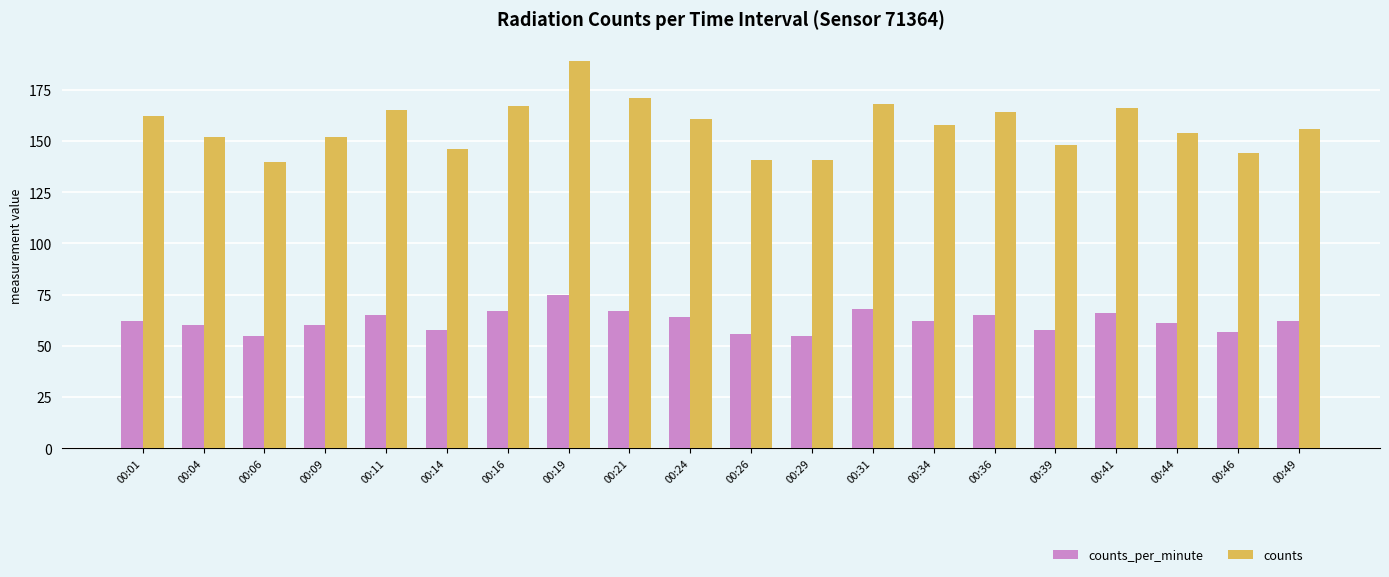

Between 00:11 and 00:44, which series saw the biggest shift?

counts